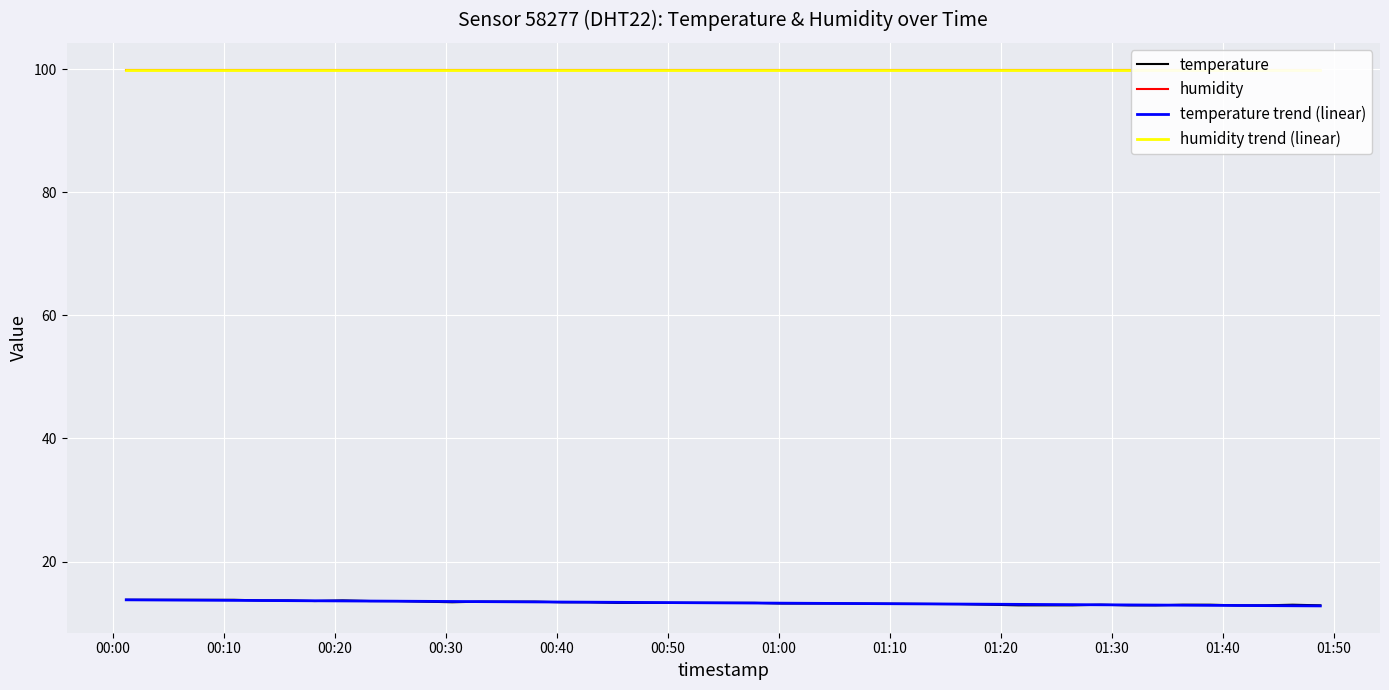

What is the maximum value for temperature?

13.8